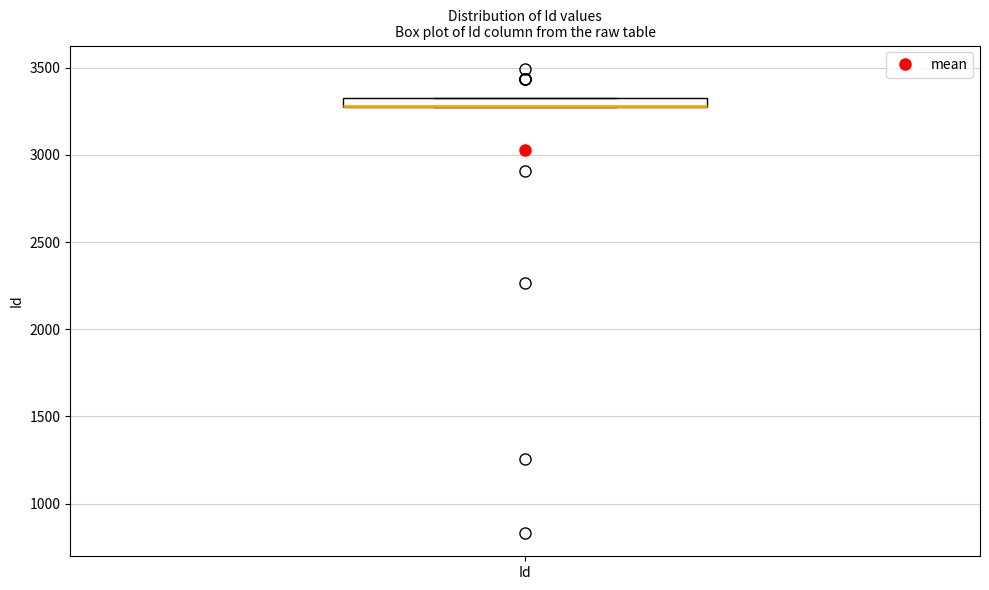

Where is the lower edge of the box for Id on the y-axis? The values are not printed on the chart, so give them approximately, as read against the axis.

3250